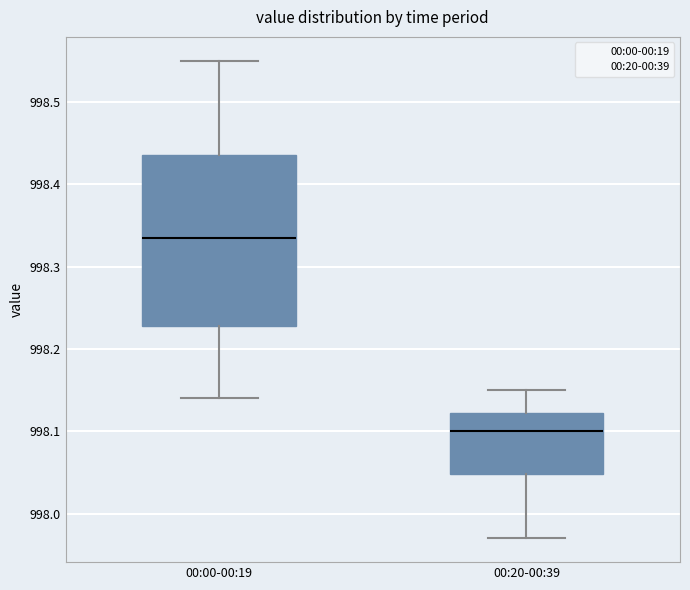

Which box has the highest median line?

00:00-00:19